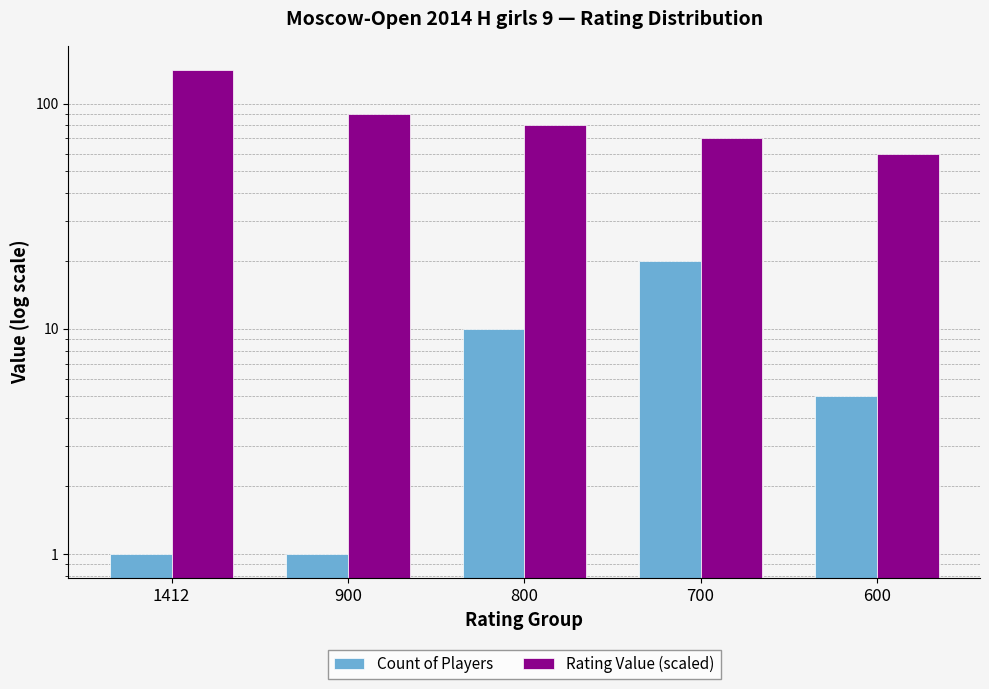

What is the difference between the Count of Players values at 1412 and 700?

19.0